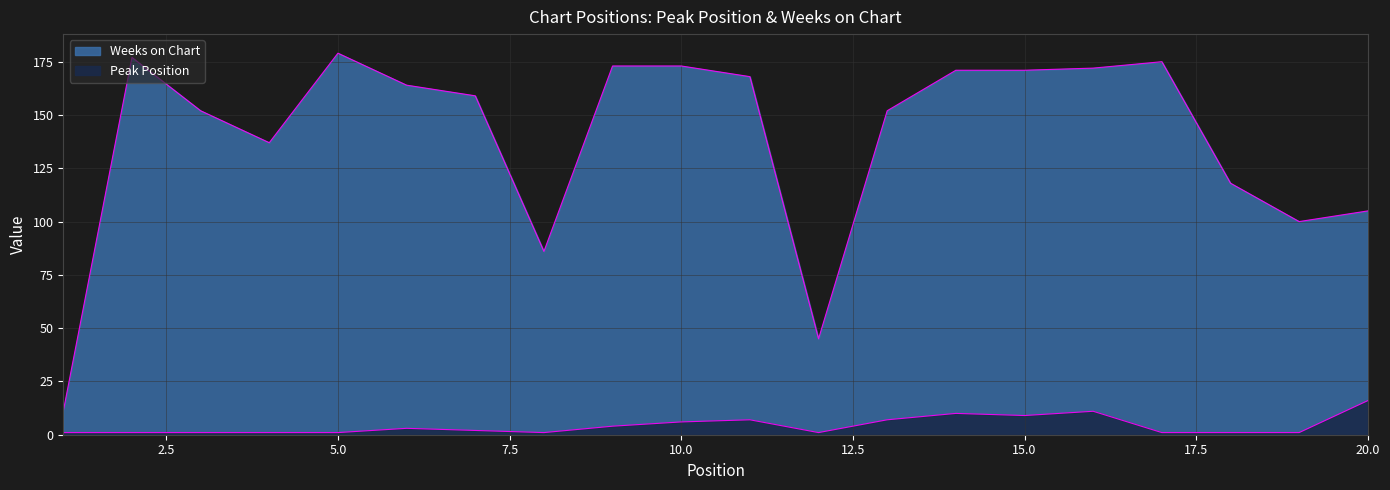

True or false: Weeks on Chart and Peak Position cross at least once.

False